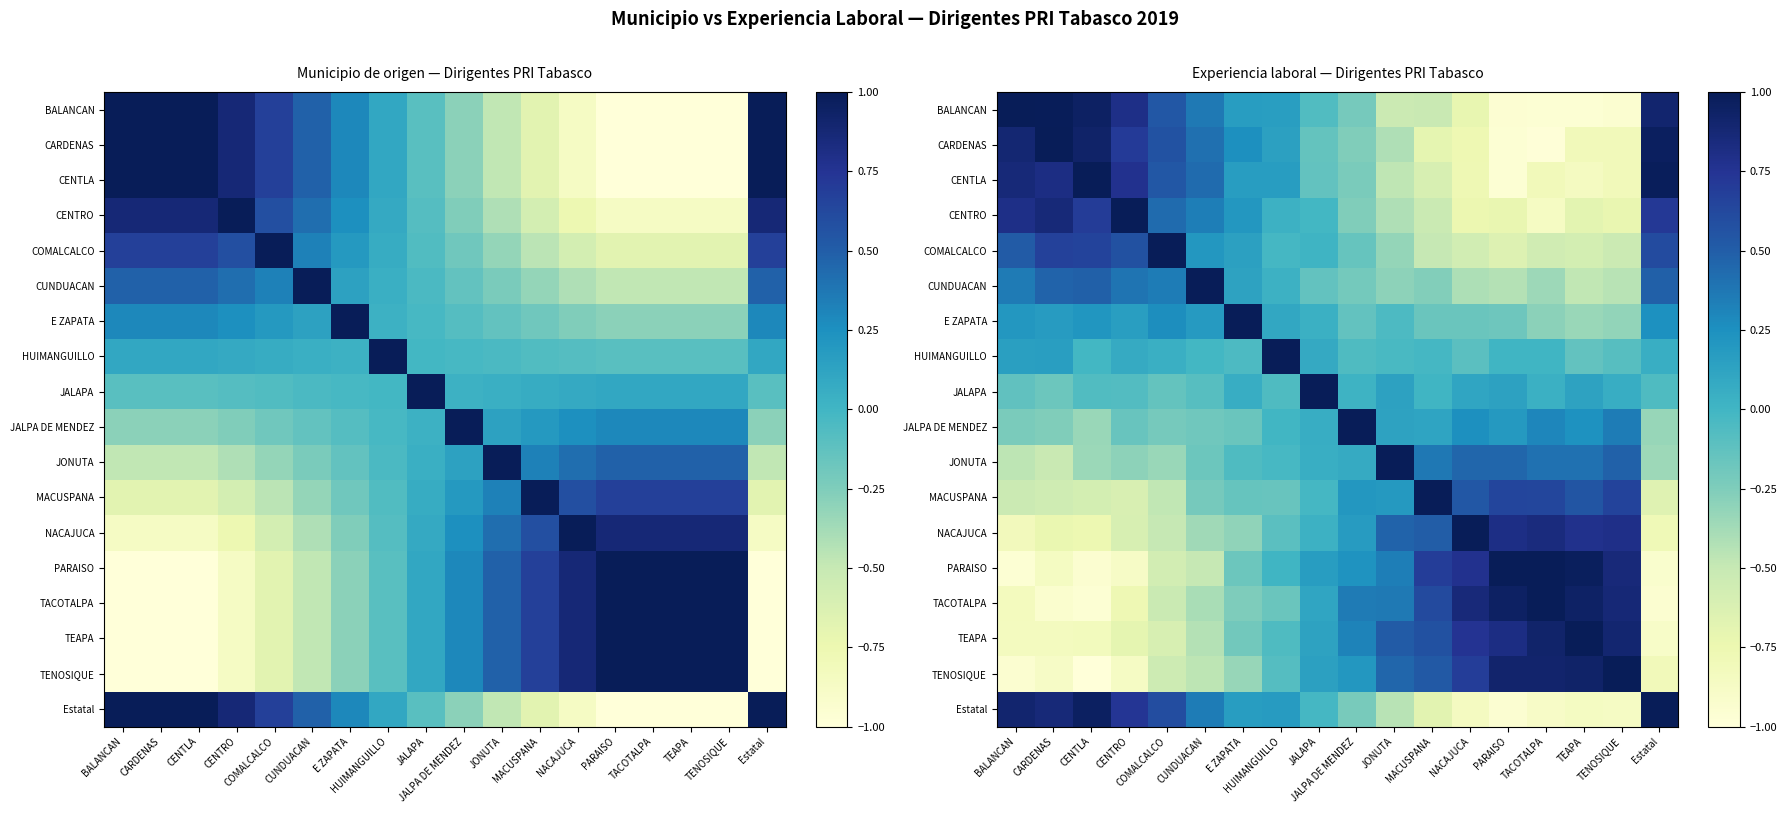

At which label does TENOSIQUE first exceed 0?

JALAPA